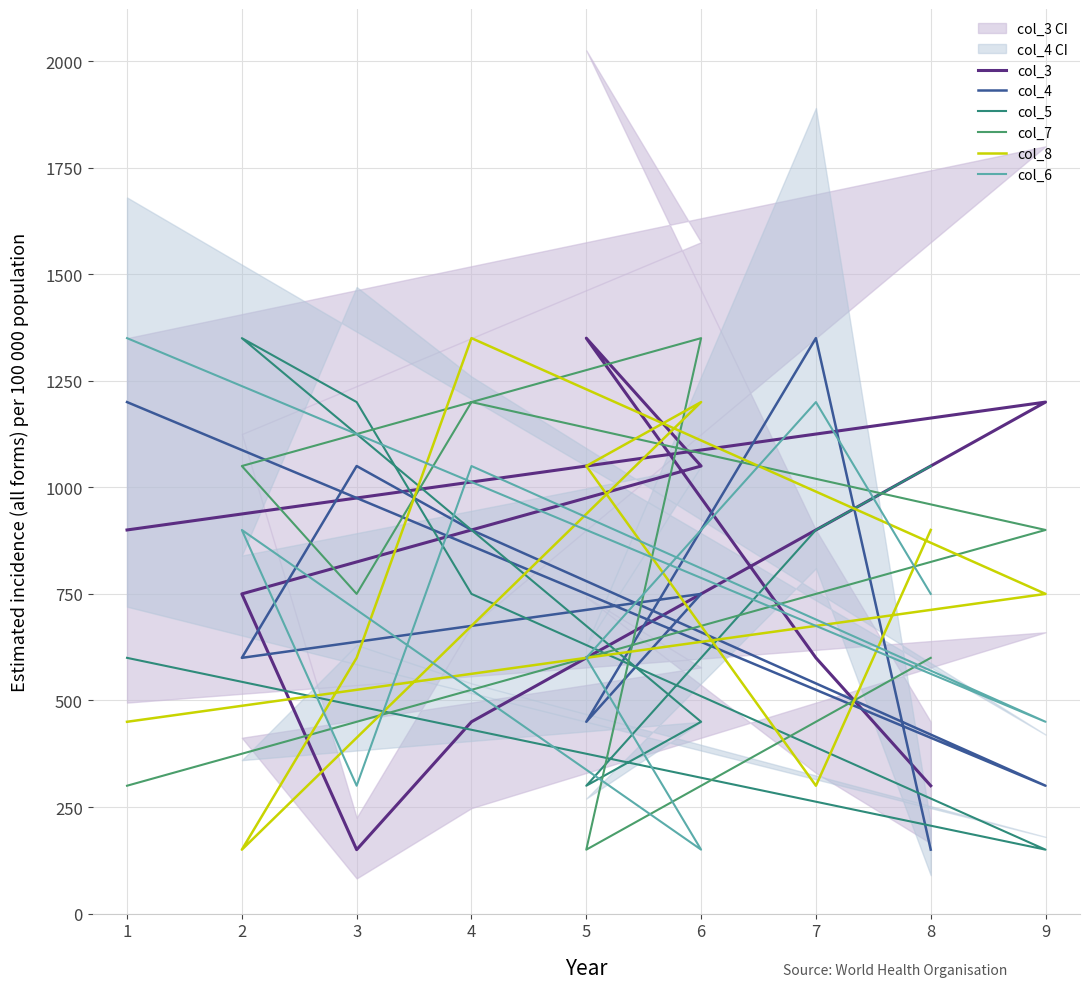

Where is the first local minimum for col_4?

5